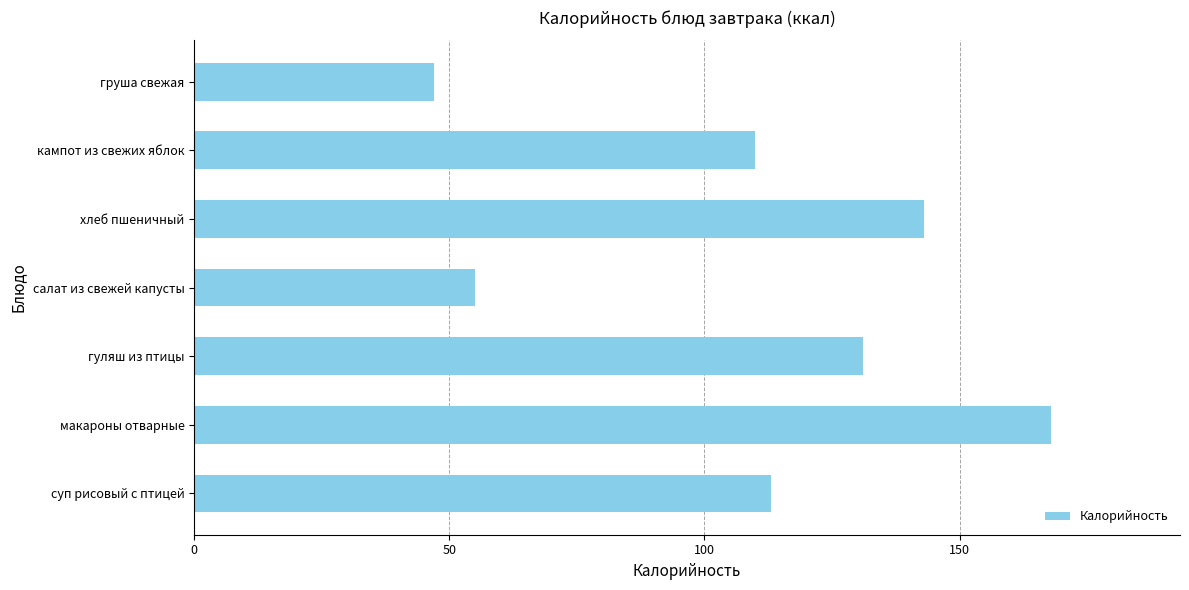

What is the minimum value shown in the chart?

47